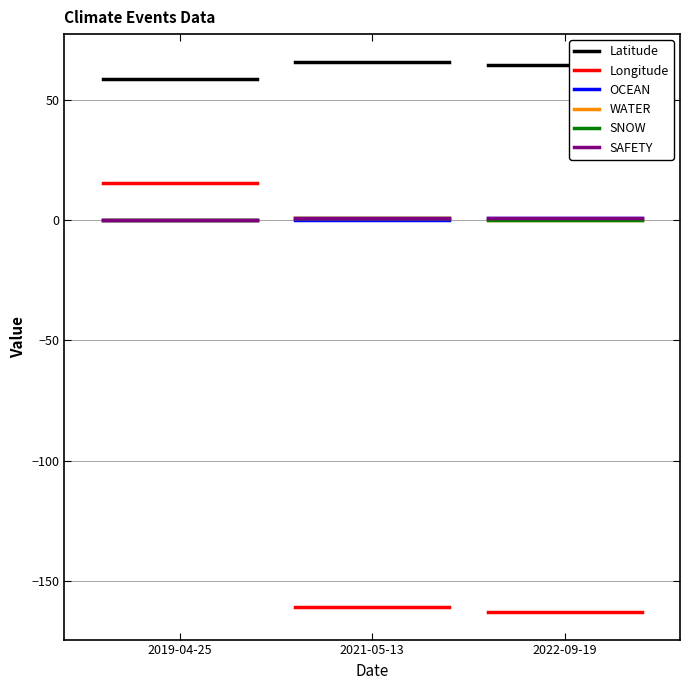

At which category is the sum across all series the highest?

2019-04-25